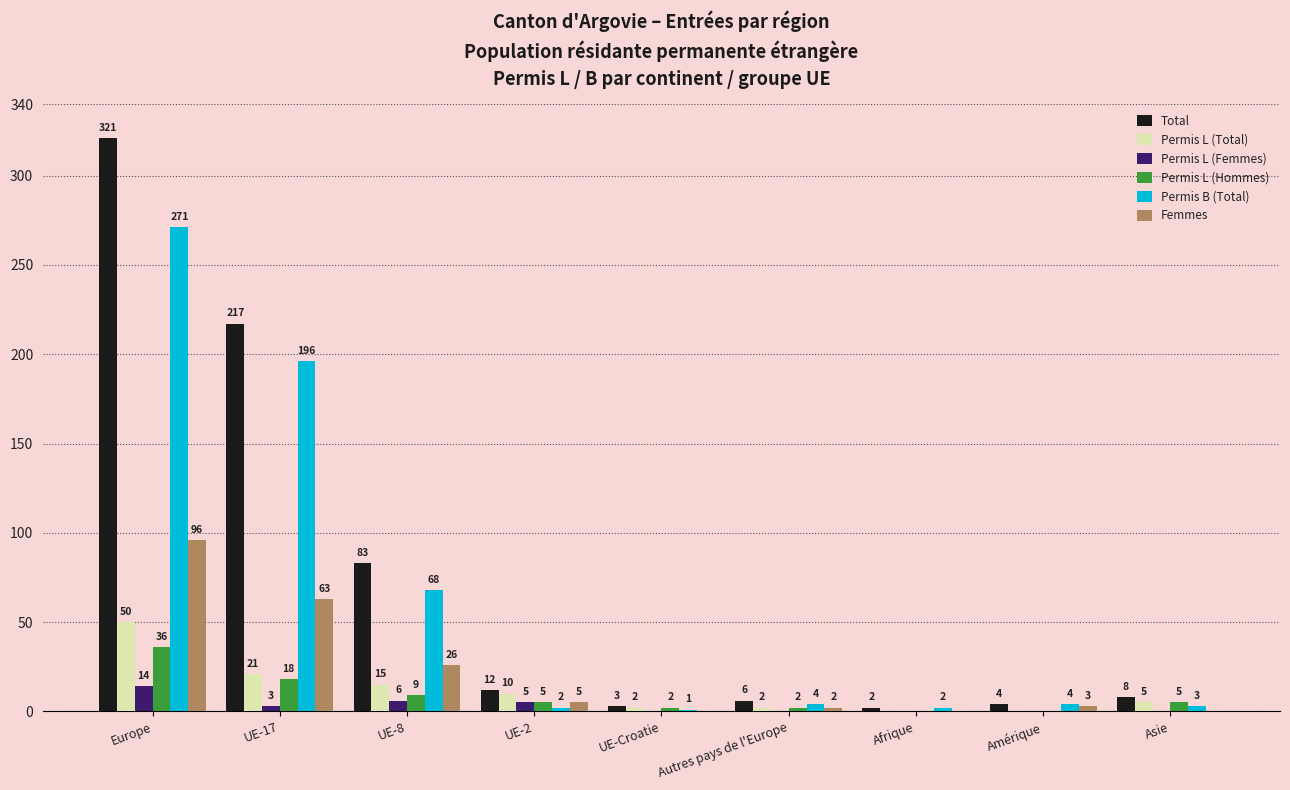

Which series has the largest total across all categories?

Total